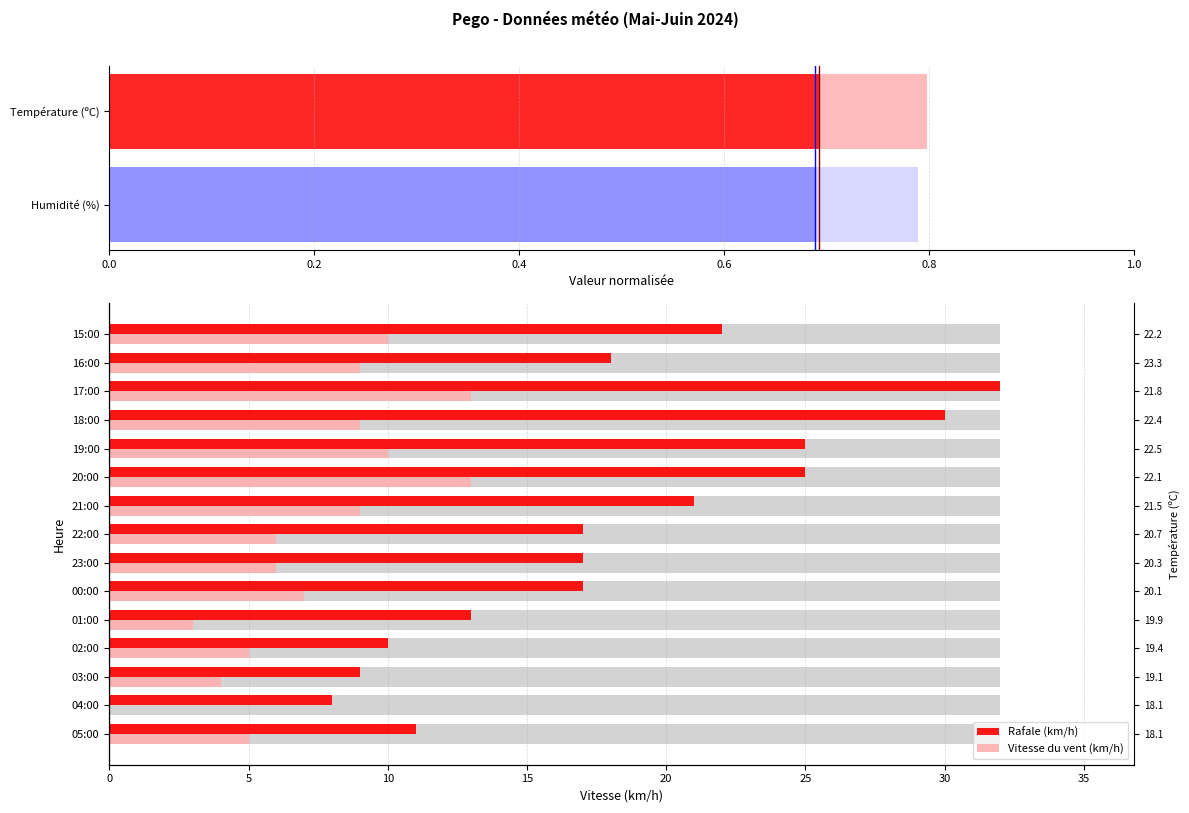

What is the sum of the Vitesse du vent (km/h) values at 22:00 and 18:00?

15